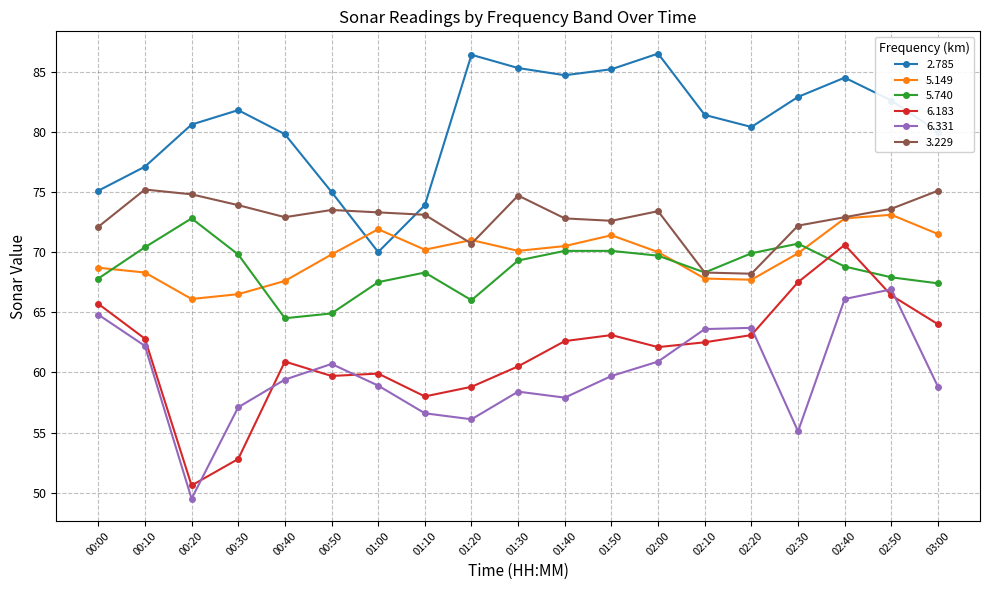

What is the approximate value of 6.183 at 01:20?

58.8